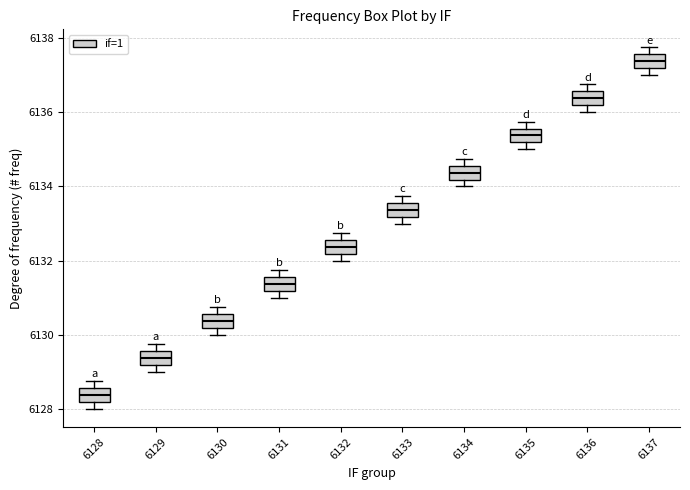

Reading left to right, transcribe this box plot: for each box, give where its median line is, the range the box spans, and where its two whiskers end, as read against the y-axis. The values are not printed on the chart, so give them approximately, as read against the axis.

6128: median 6128.4, box 6128.2 to 6128.6, whiskers 6128.0 to 6128.8
6129: median 6129.4, box 6129.2 to 6129.6, whiskers 6129.0 to 6129.8
6130: median 6130.4, box 6130.2 to 6130.6, whiskers 6130.0 to 6130.8
6131: median 6131.4, box 6131.2 to 6131.6, whiskers 6131.0 to 6131.8
6132: median 6132.4, box 6132.2 to 6132.6, whiskers 6132.0 to 6132.8
6133: median 6133.4, box 6133.2 to 6133.6, whiskers 6133.0 to 6133.8
6134: median 6134.4, box 6134.2 to 6134.6, whiskers 6134.0 to 6134.8
6135: median 6135.4, box 6135.2 to 6135.6, whiskers 6135.0 to 6135.8
6136: median 6136.4, box 6136.2 to 6136.6, whiskers 6136.0 to 6136.8
6137: median 6137.4, box 6137.2 to 6137.6, whiskers 6137.0 to 6137.8